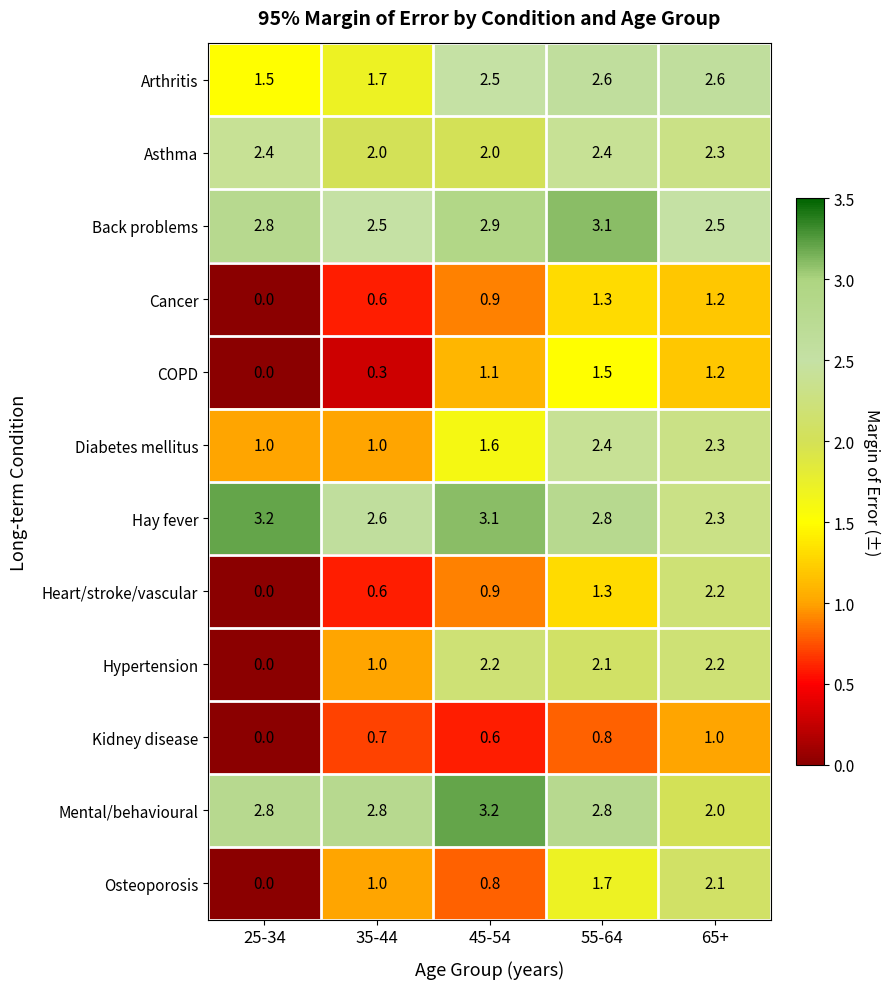

How many values in Hypertension are above zero?

4